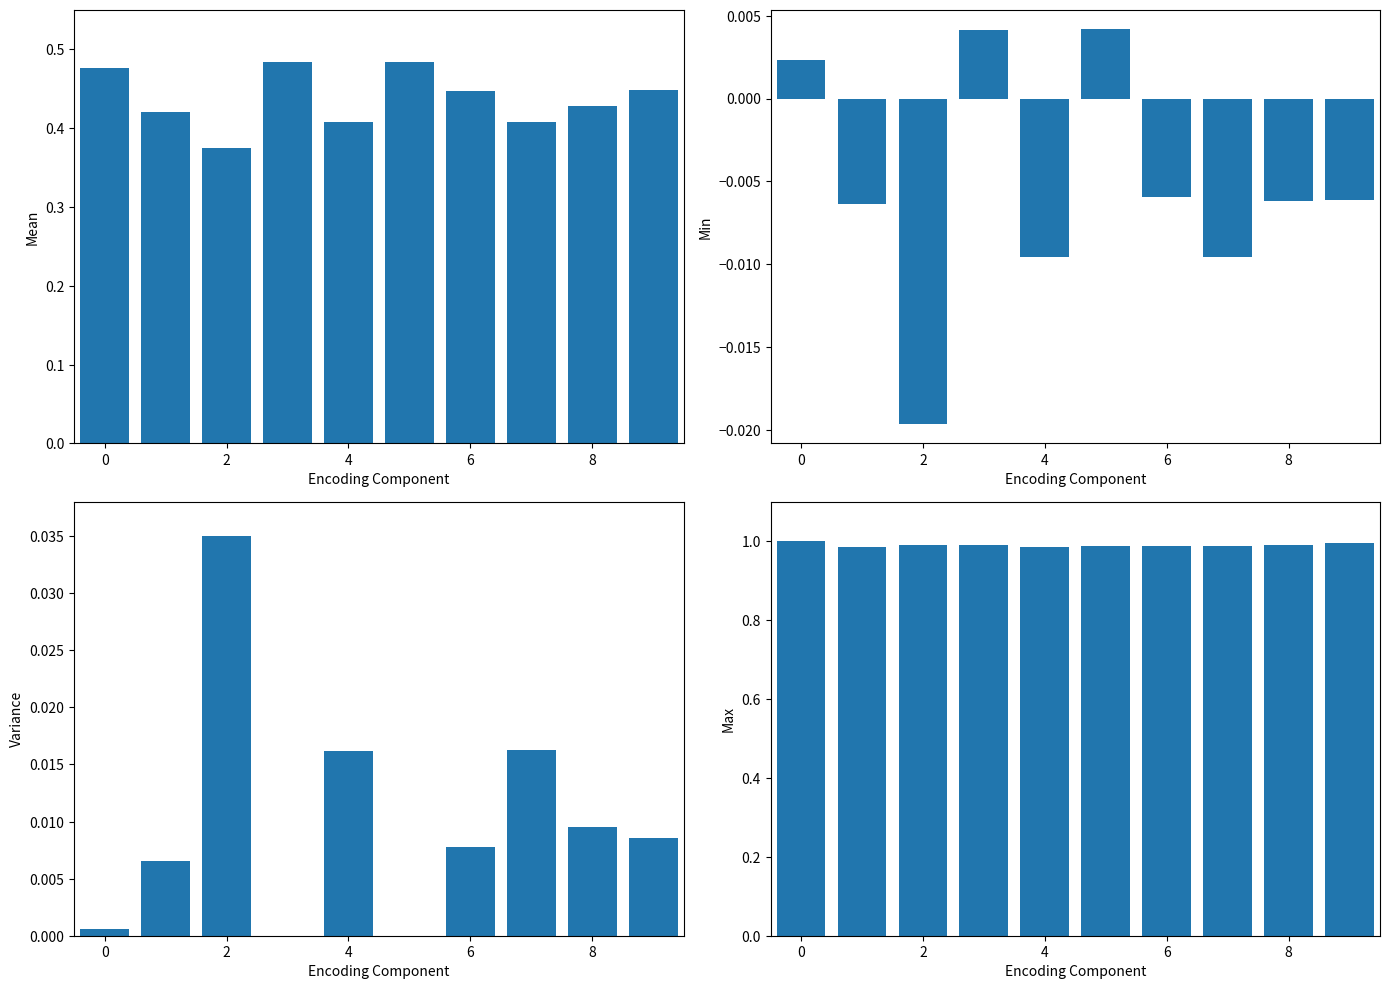

What is the label of the 2nd bar from the right?

8